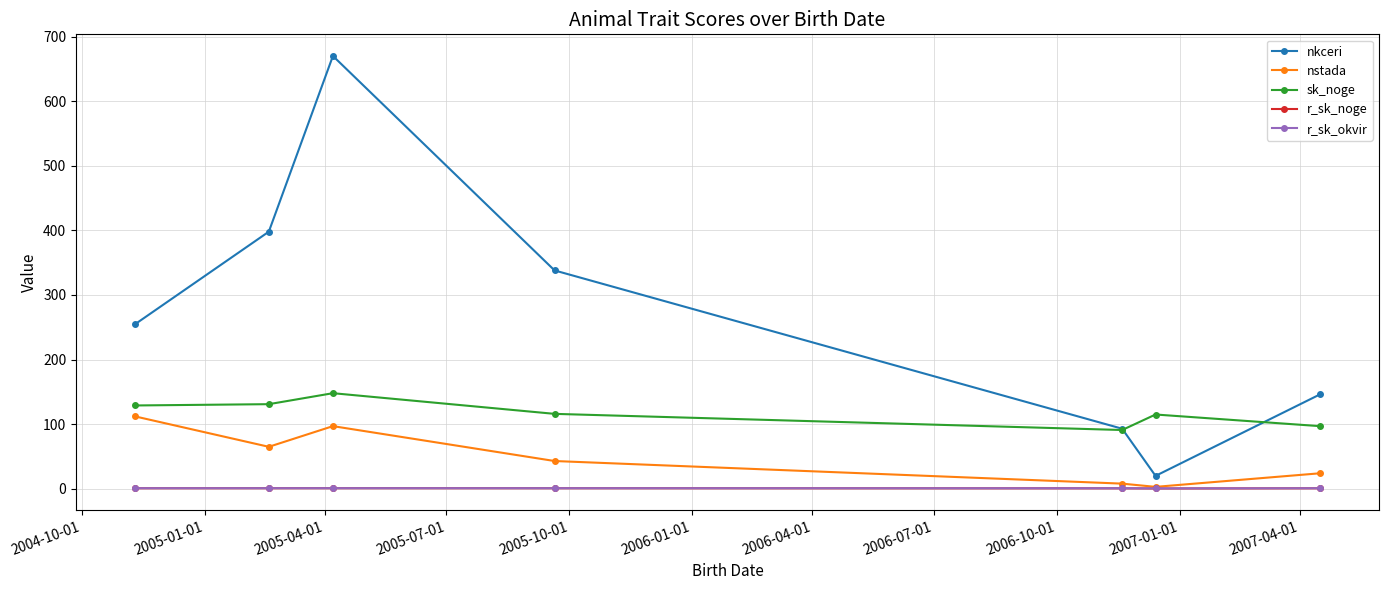

What is the sum of all r_sk_noge values?

5.6